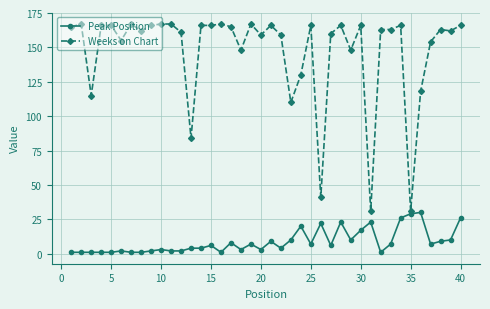

True or false: Peak Position and Weeks on Chart intersect in this chart.

False